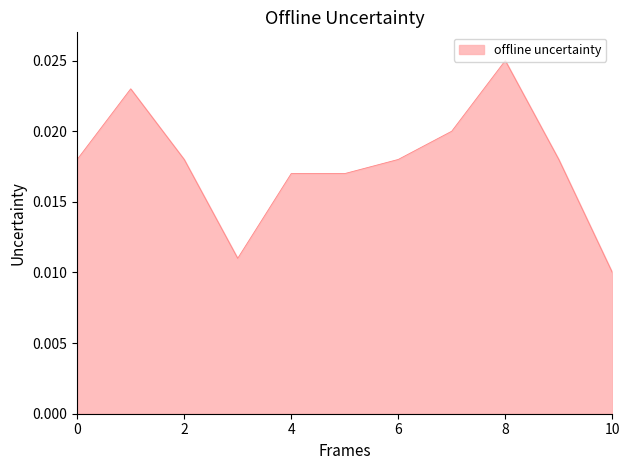

How many lines are shown in the chart?

1